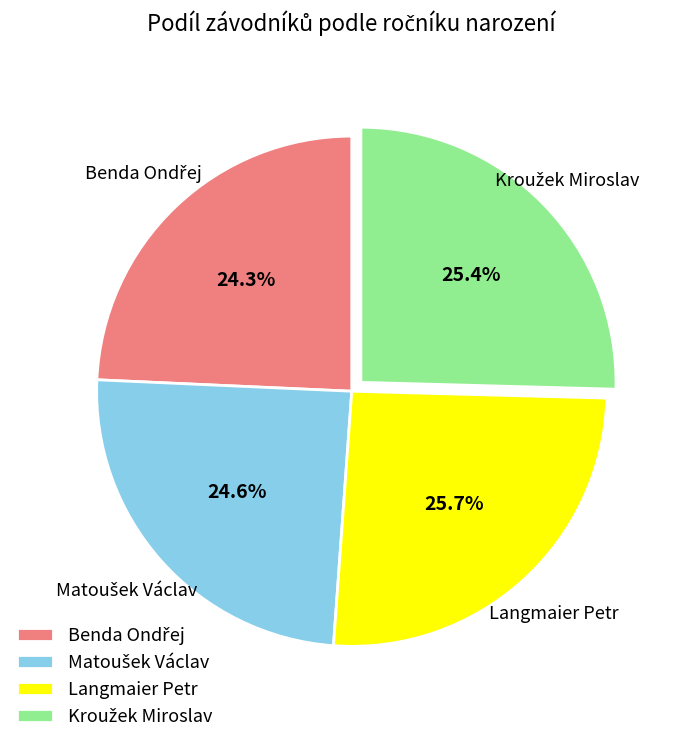

What portion of the pie excludes Langmaier Petr?

74.3%